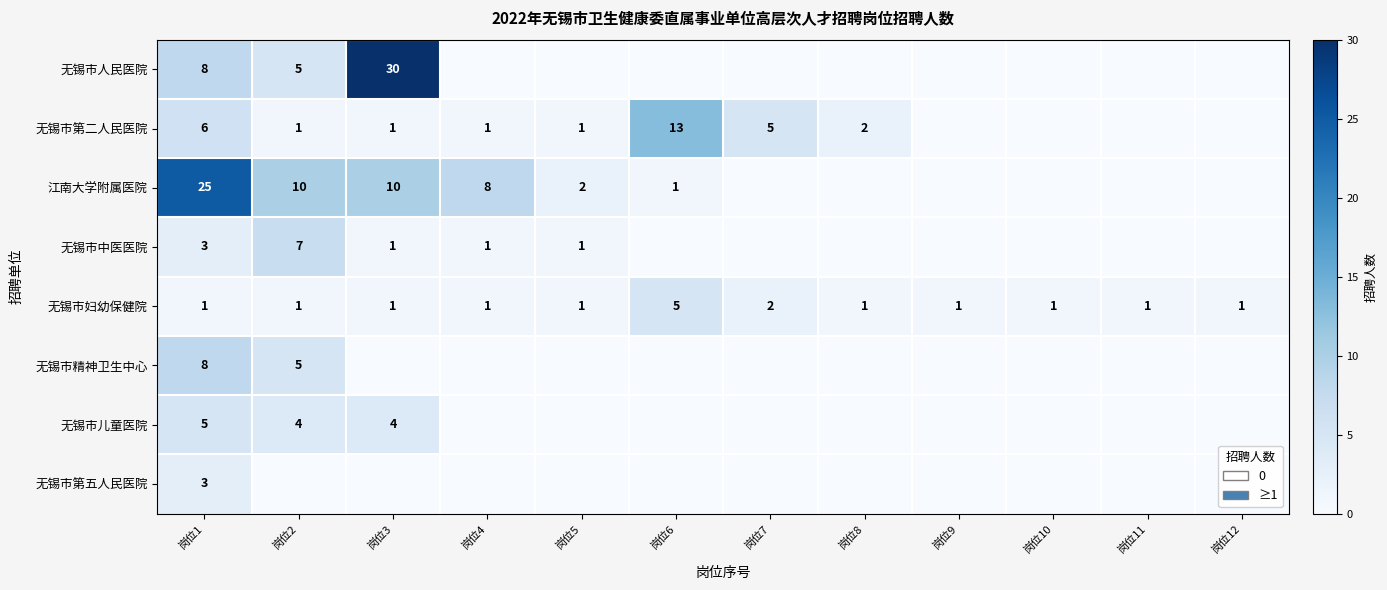

The value of 江南大学附属医院 at 岗位6 is 1. True or false?

True